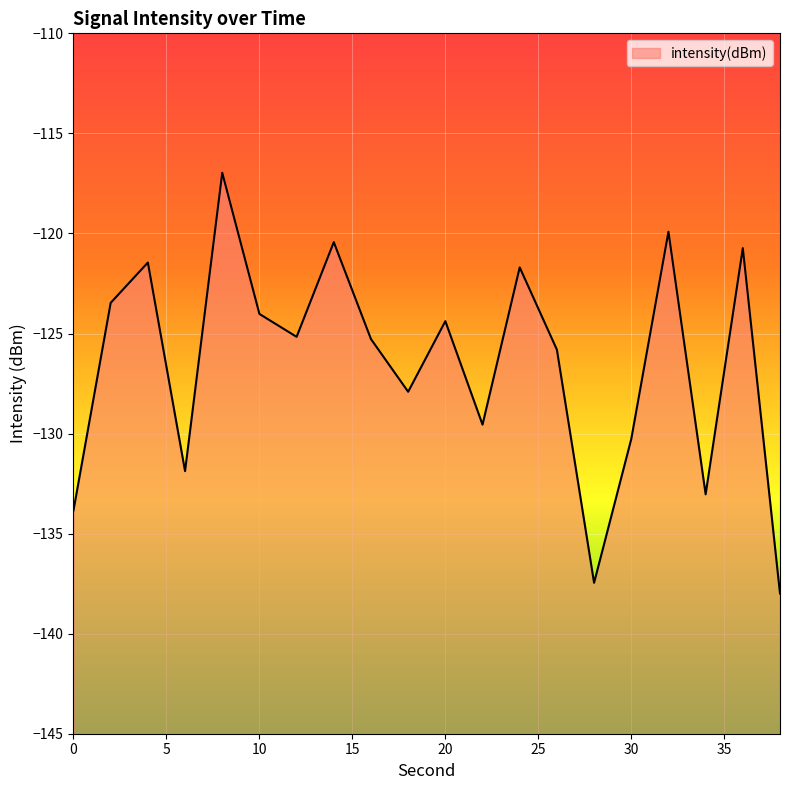

List the labels in order of value, largest first.

8, 32, 14, 36, 4, 24, 2, 10, 20, 12, 16, 26, 18, 22, 30, 6, 34, 0, 28, 38